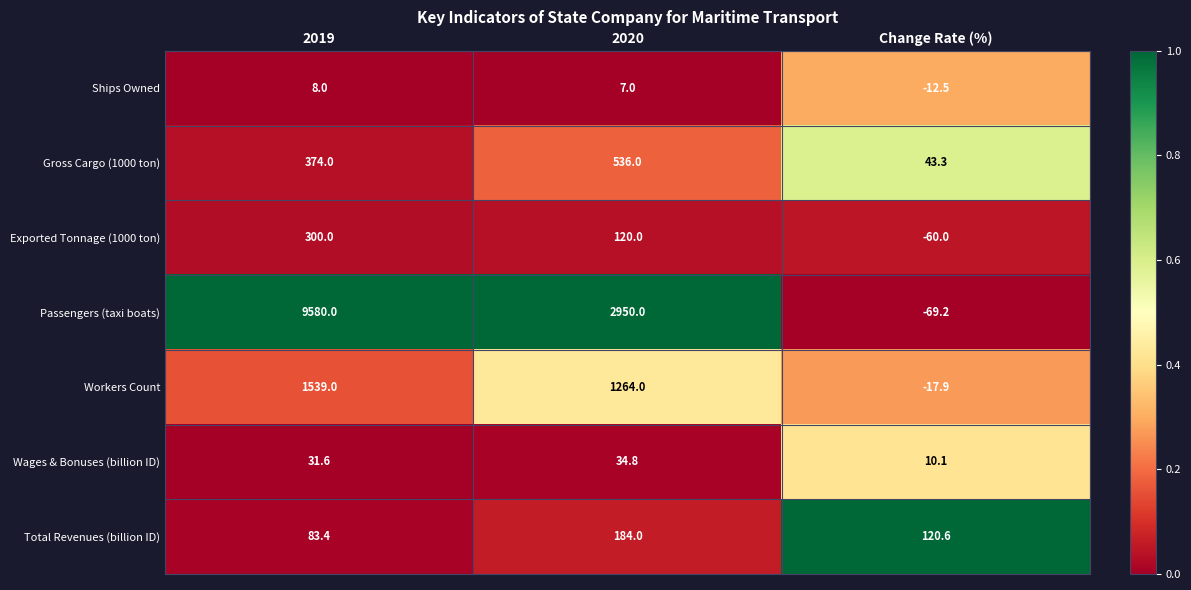

Reading left to right, extract all data points from this chart.

Ships Owned: 2019=8.0	2020=7.0	Change Rate (%)=-12.5
Gross Cargo (1000 ton): 2019=374.0	2020=536.0	Change Rate (%)=43.3
Exported Tonnage (1000 ton): 2019=300.0	2020=120.0	Change Rate (%)=-60.0
Passengers (taxi boats): 2019=9580.0	2020=2950.0	Change Rate (%)=-69.2
Workers Count: 2019=1539.0	2020=1264.0	Change Rate (%)=-17.9
Wages & Bonuses (billion ID): 2019=31.6	2020=34.8	Change Rate (%)=10.1
Total Revenues (billion ID): 2019=83.4	2020=184.0	Change Rate (%)=120.6